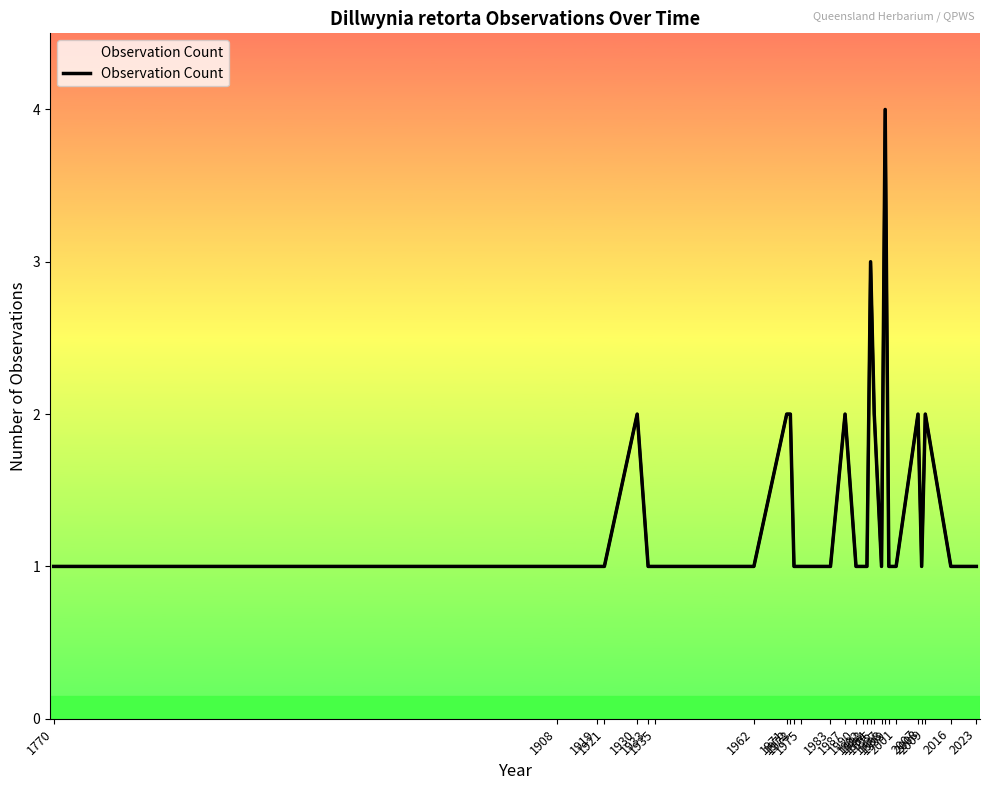

How many data points does each series have?

28